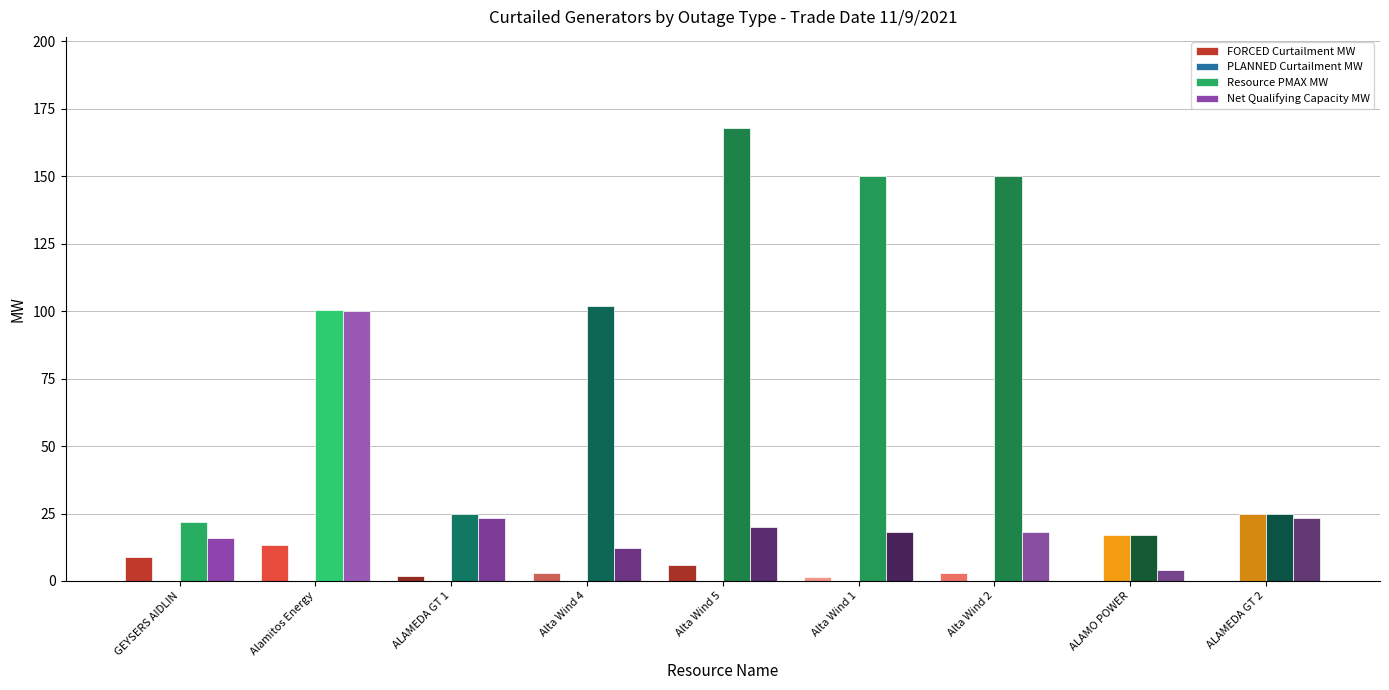

How many data points does each series have?

9